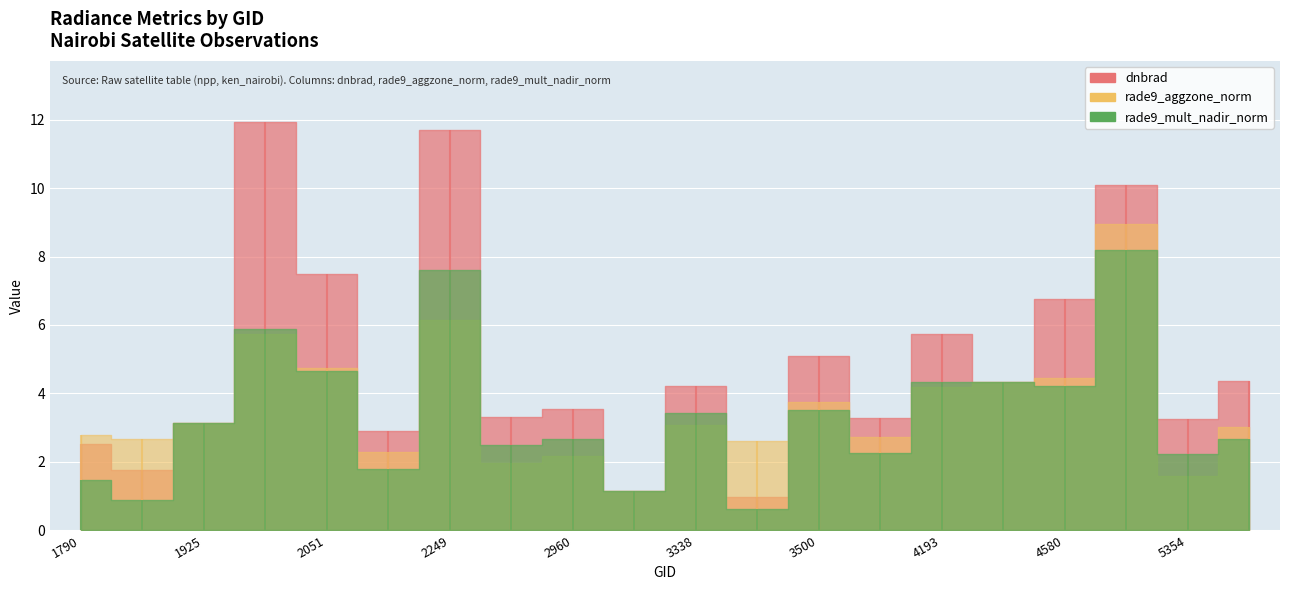

How many lines are shown in the chart?

3